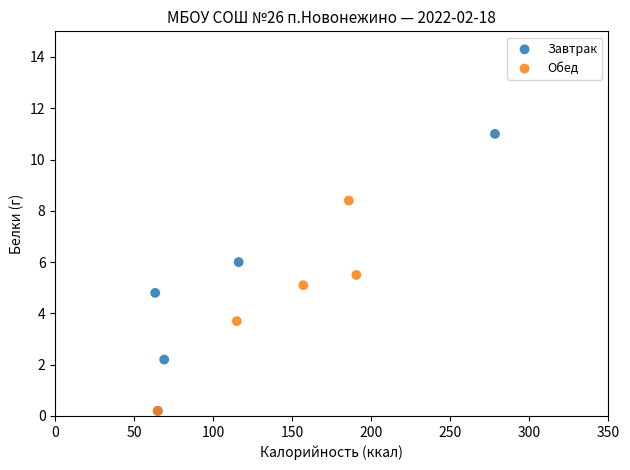

Which series has the largest Y range (max minus min)?

Завтрак